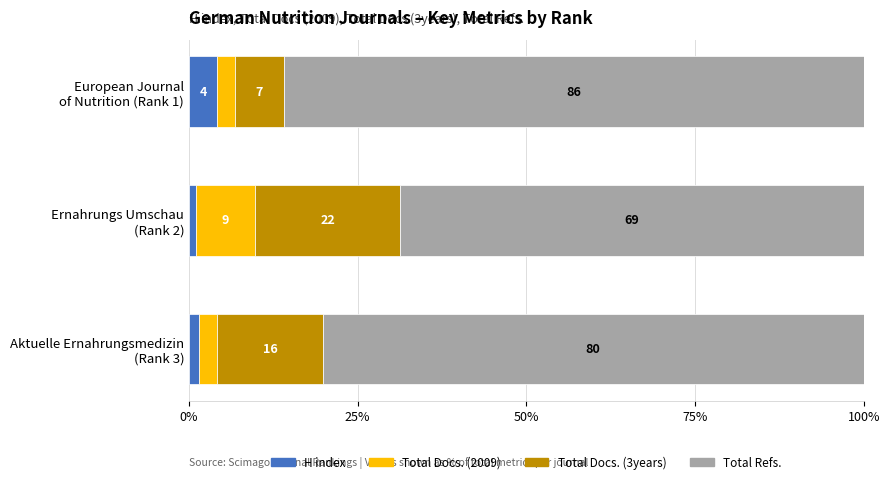

What is the value of the Total Refs. bar at the 3rd from the left?

85.9